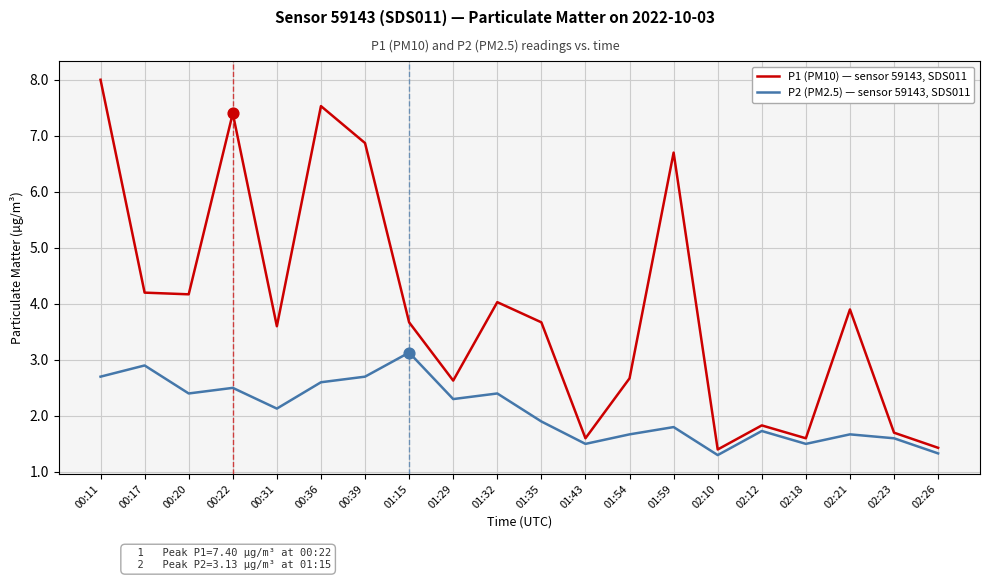

What are all the series names shown in the legend?

P1 (PM10) — sensor 59143, SDS011, P2 (PM2.5) — sensor 59143, SDS011